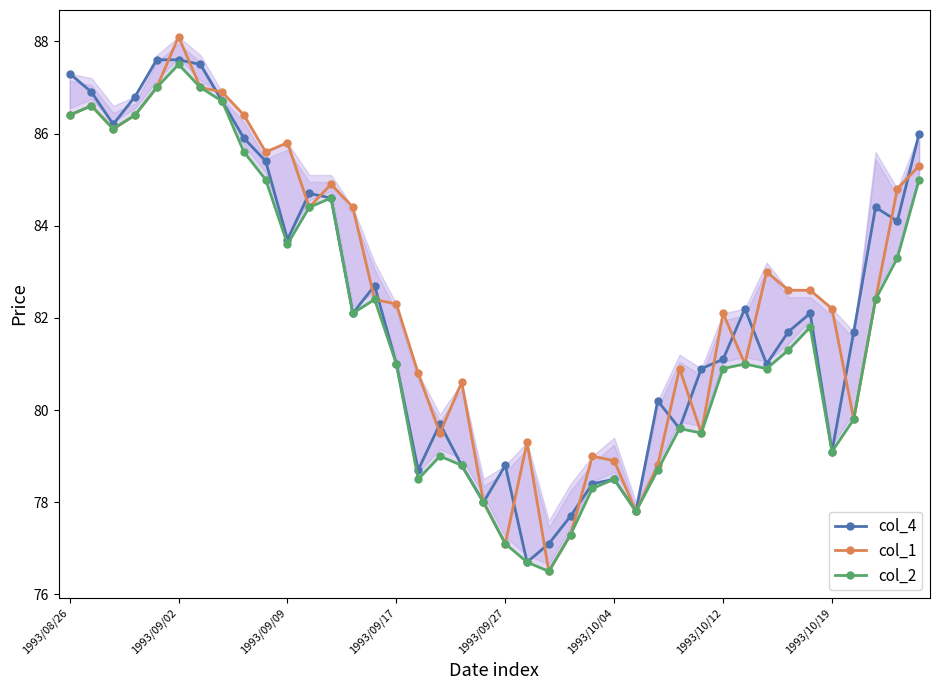

What is the minimum value for col_4?

76.7